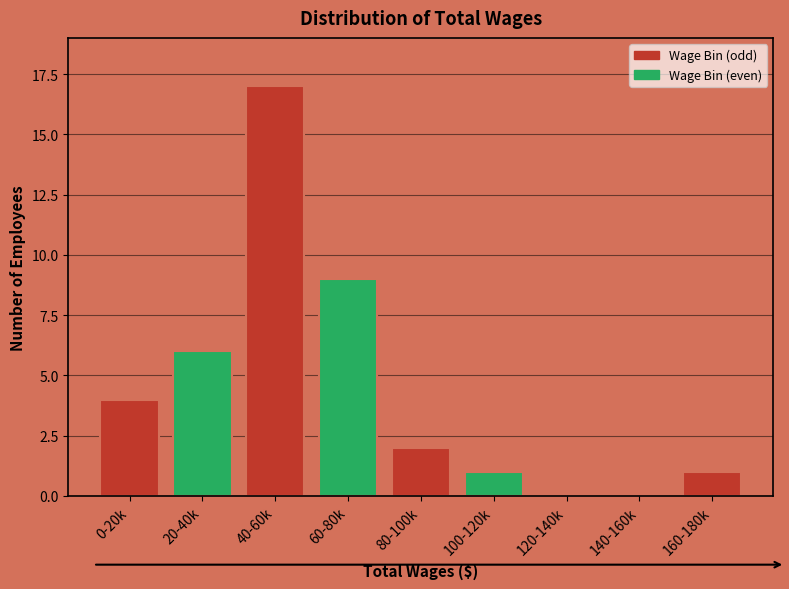

Reading left to right, transcribe all the data shown in this chart.

0-20k=4	20-40k=6	40-60k=17	60-80k=9	80-100k=2	100-120k=1	120-140k=0	140-160k=0	160-180k=1